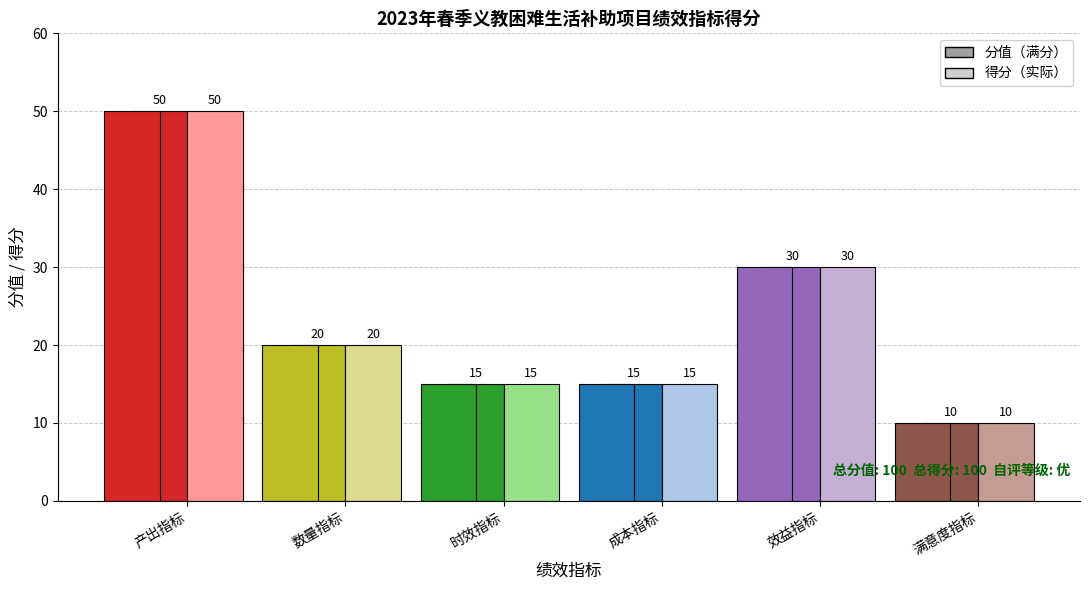

Reading right to left, what are all the values shown in this chart?

分值: 满意度指标=10	效益指标=30	成本指标=15	时效指标=15	数量指标=20	产出指标=50
得分: 满意度指标=10	效益指标=30	成本指标=15	时效指标=15	数量指标=20	产出指标=50